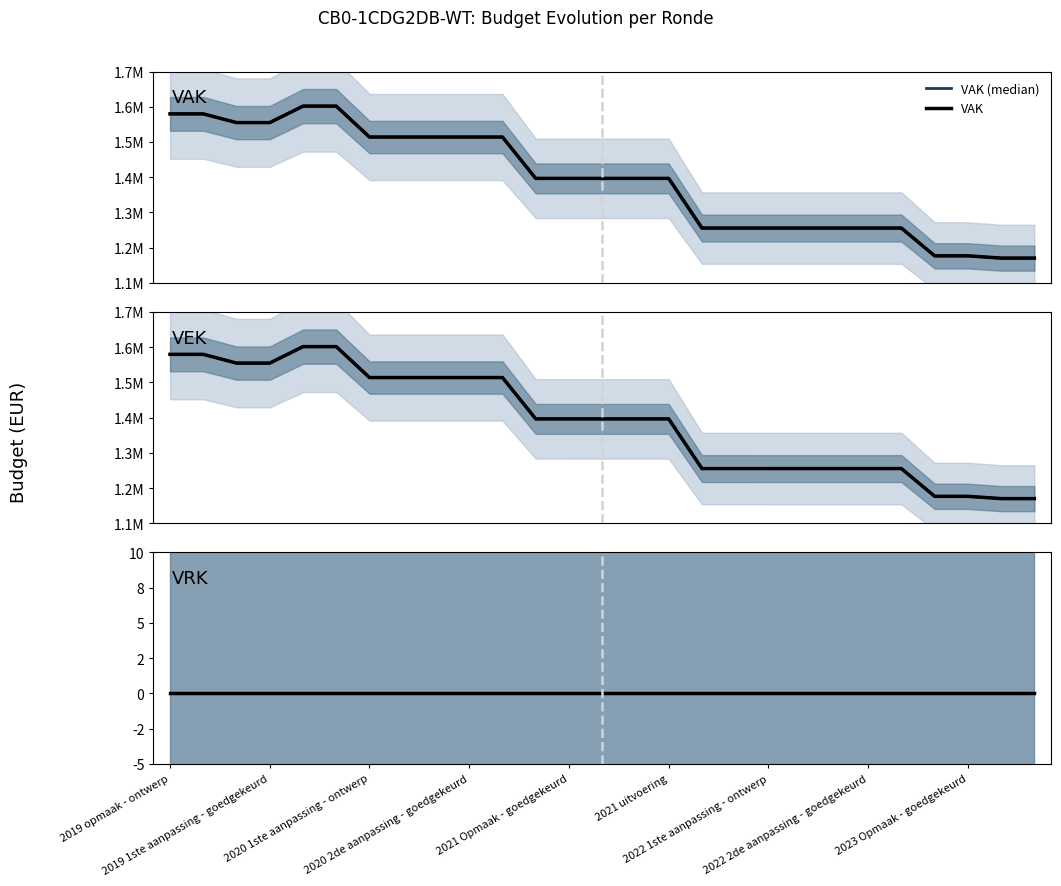

True or false: VRK (median) has more than 2 points higher than both neighbors.

False